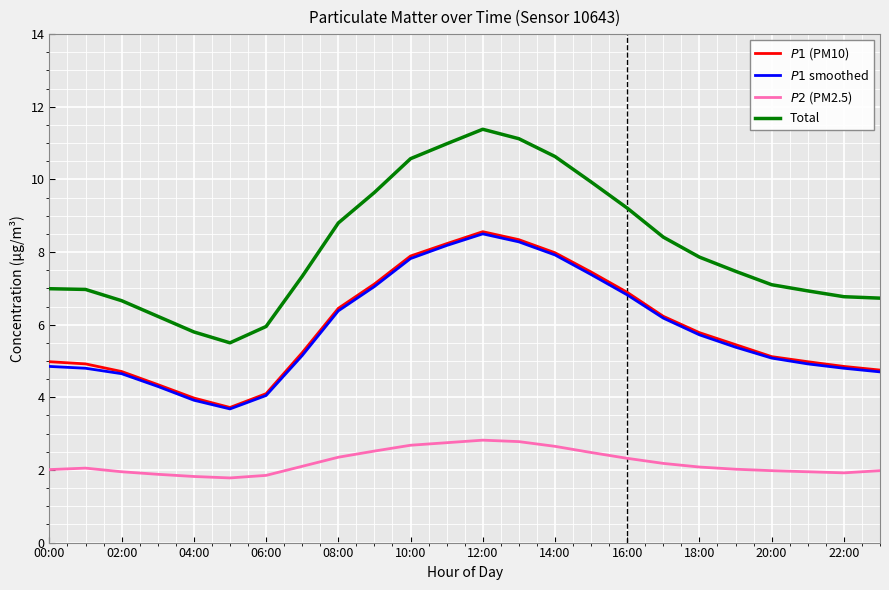

Which series has the largest range (max minus min)?

Total